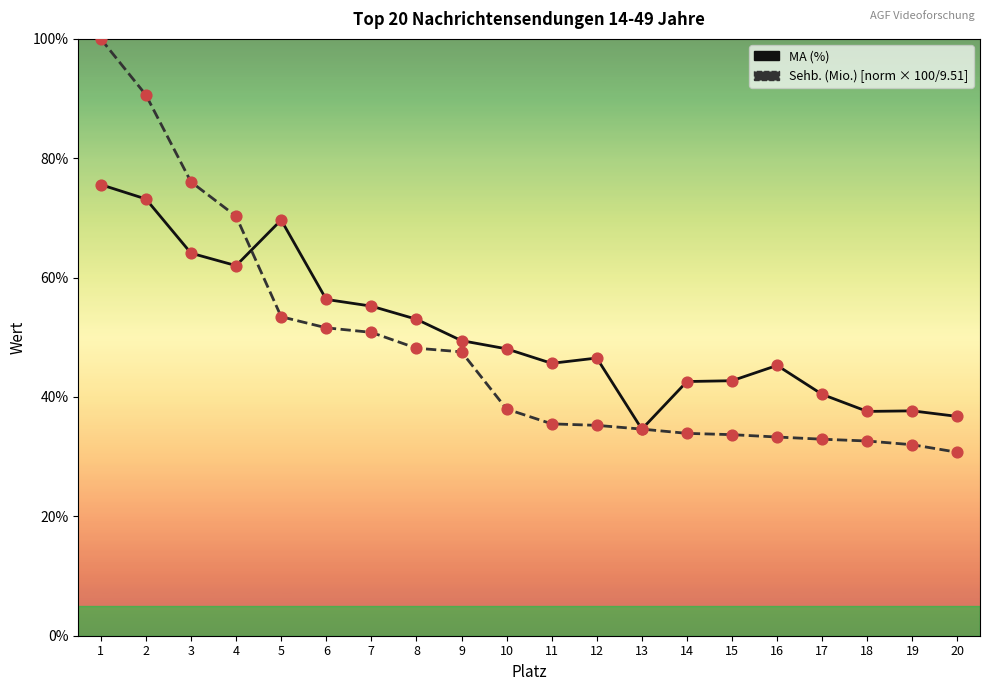

What is the difference between the highest and lowest values at 1?

24.4